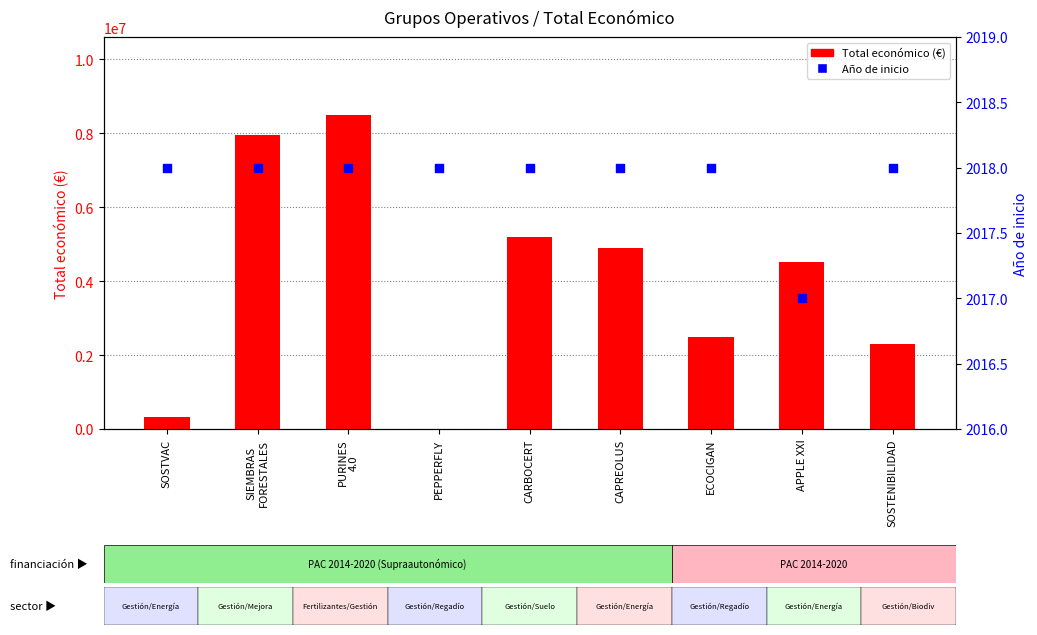

Which series contains the lowest Y value?

Año de inicio